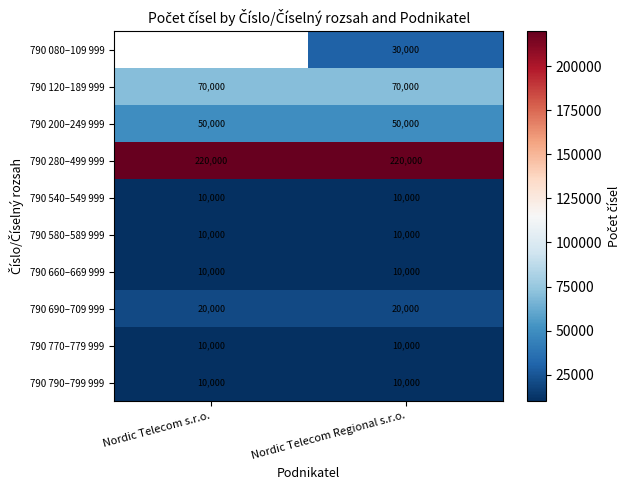

At which category does the chart reach its peak across all series?

Nordic Telecom s.r.o.